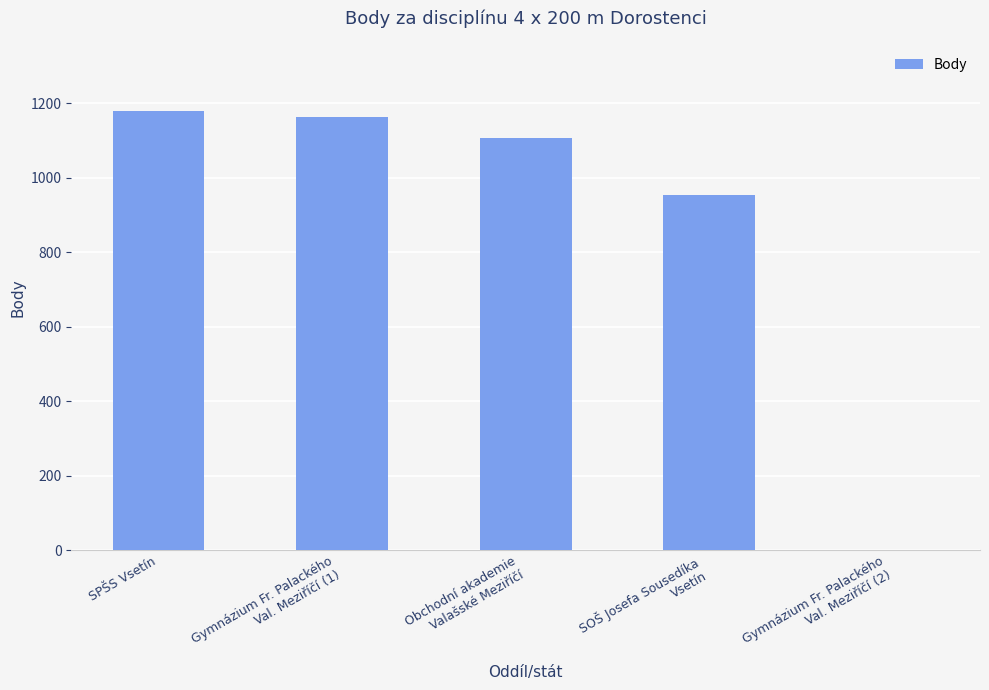

True or false: the data shows 1163 at Gymnázium Fr. Palackého
Val. Meziříčí (1).

True